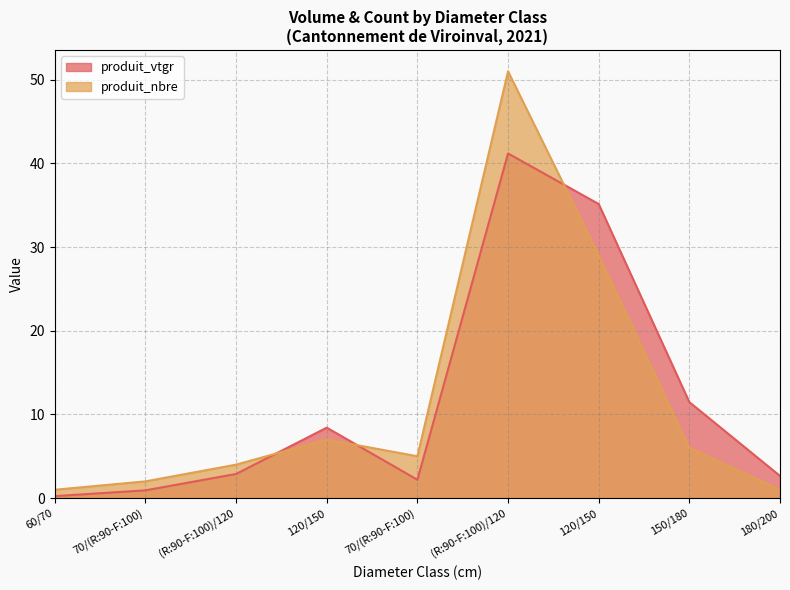

The value of produit_vtgr at 70/(R:90-F:100) is 0.5. True or false?

False